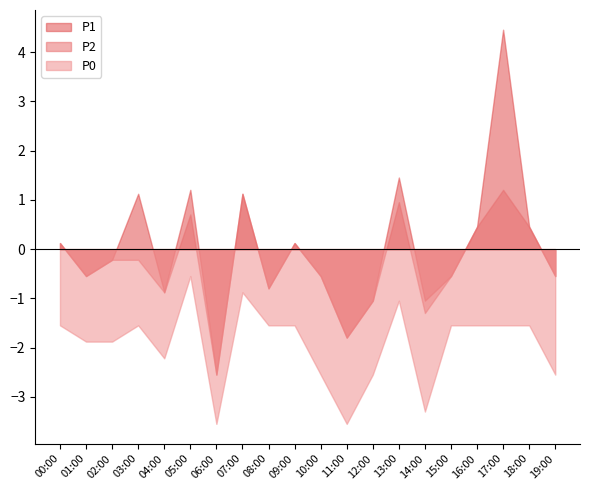

Which has a higher value, 04:00 or 10:00?

10:00